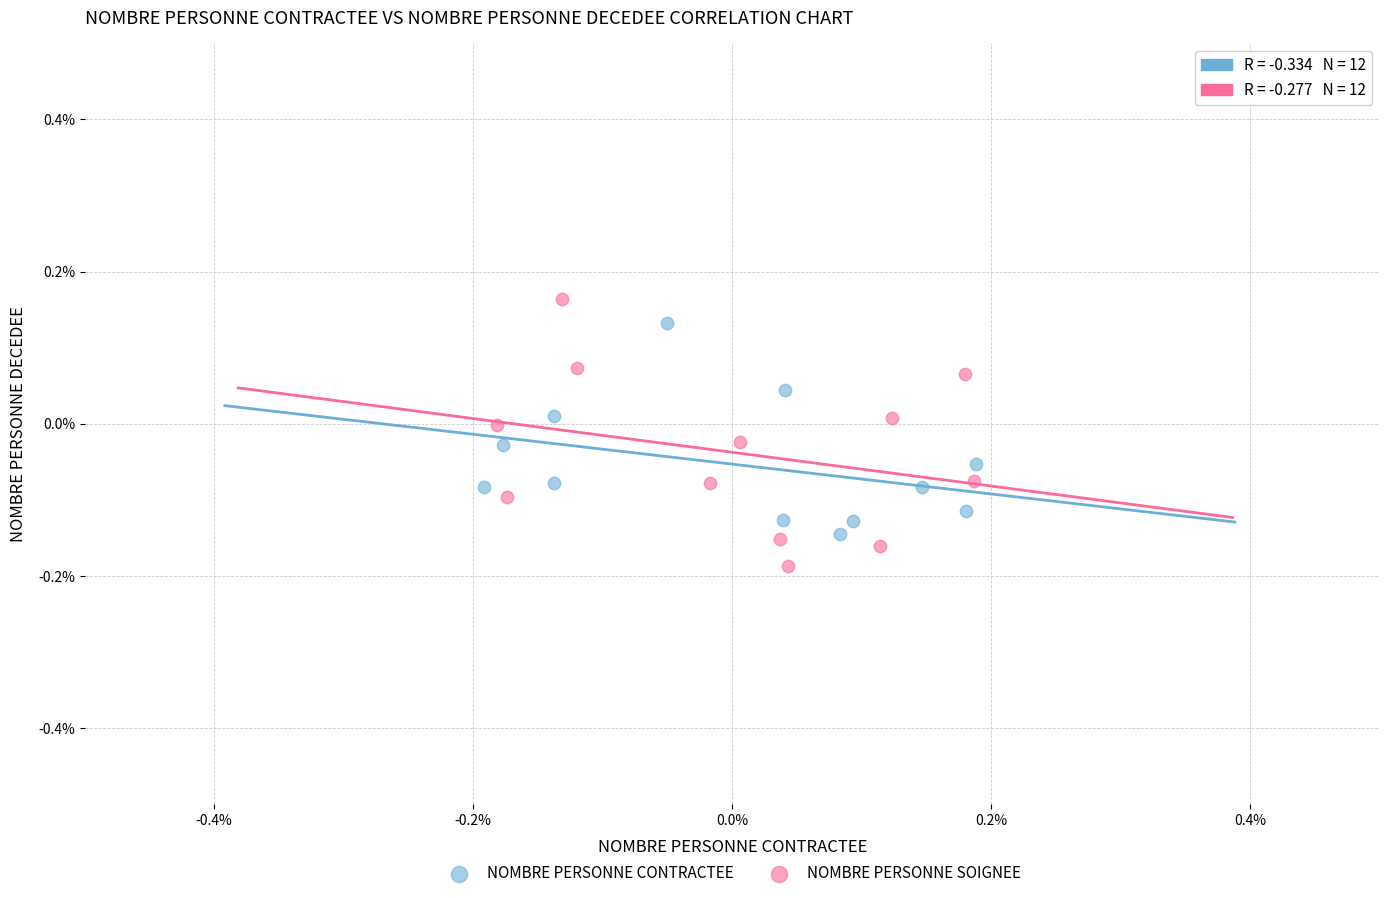

What are all the series names shown in the legend?

NOMBRE PERSONNE CONTRACTEE, NOMBRE PERSONNE SOIGNEE